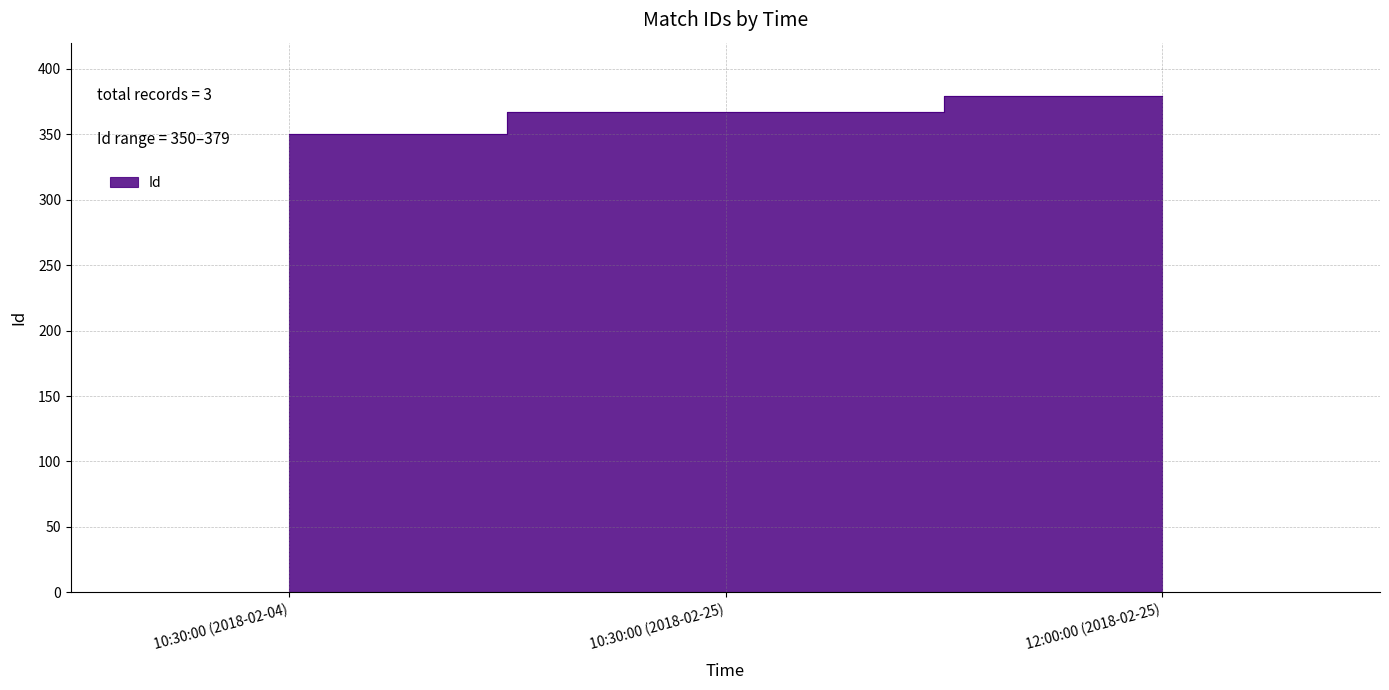

True or false: the data shows 549 at 12:00:00 (2018-02-25).

False